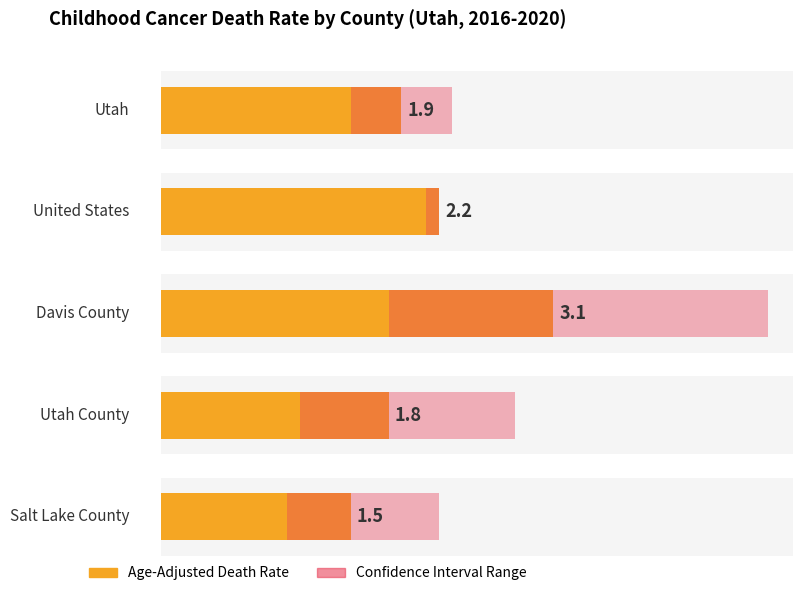

Which label corresponds to the largest value in the chart?

Davis County